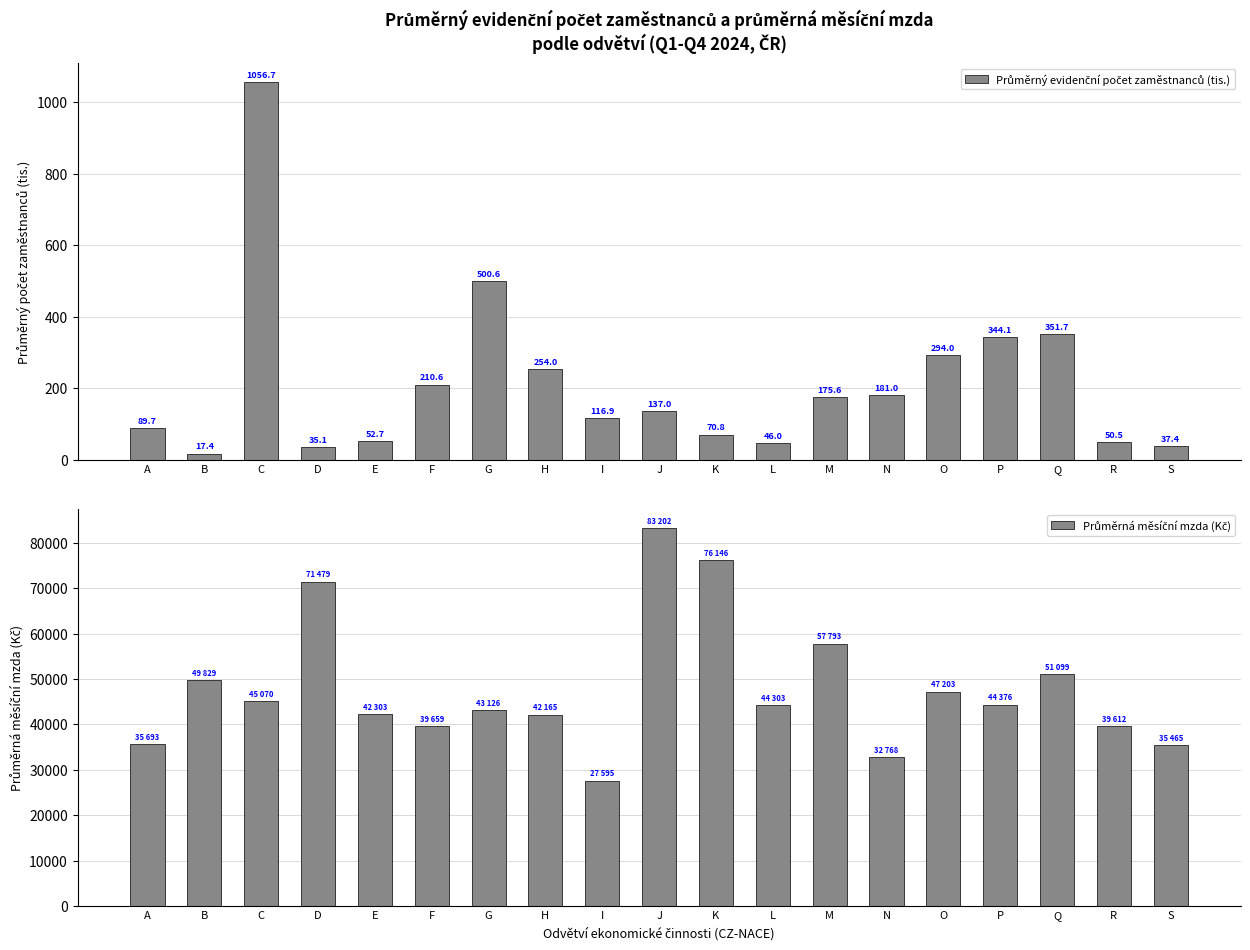

True or false: Průměrná měsíční mzda (Kč) has a value of 19278.0 at P.

False